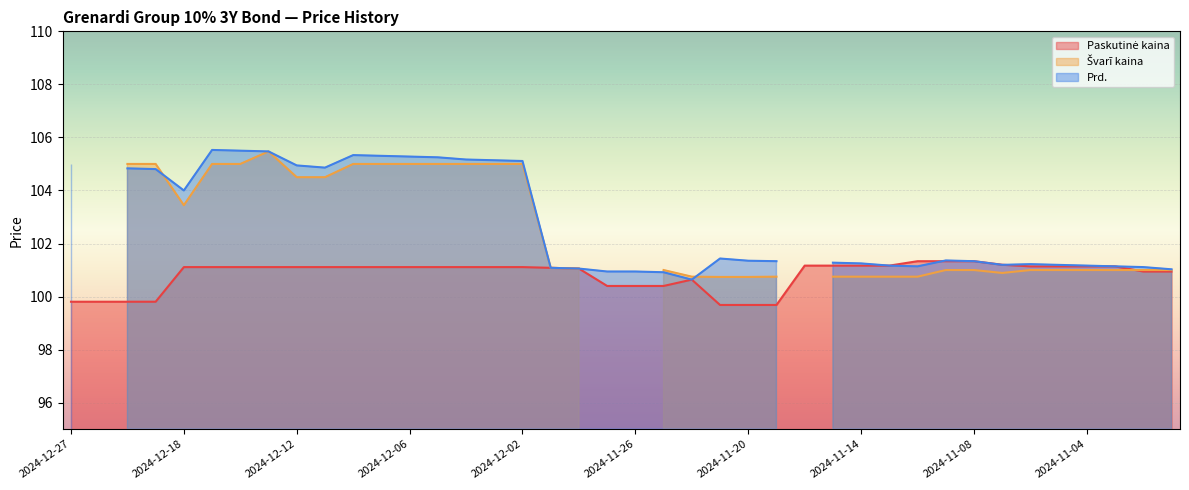

How many intersections are there between Prd. and Švarī kaina?

3